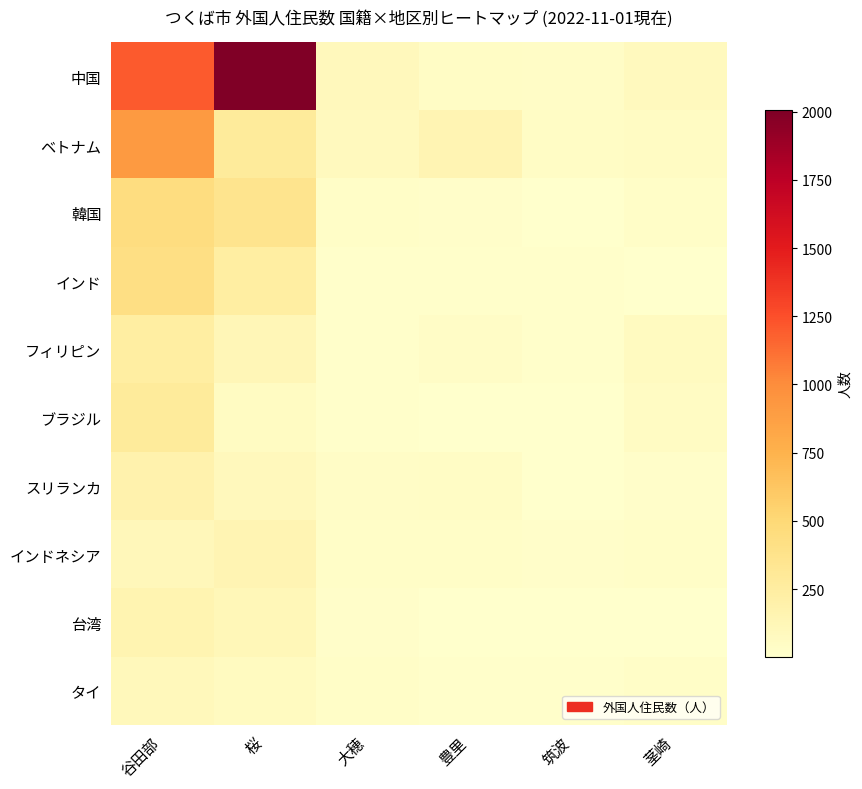

What is the maximum value shown in the chart?

2004